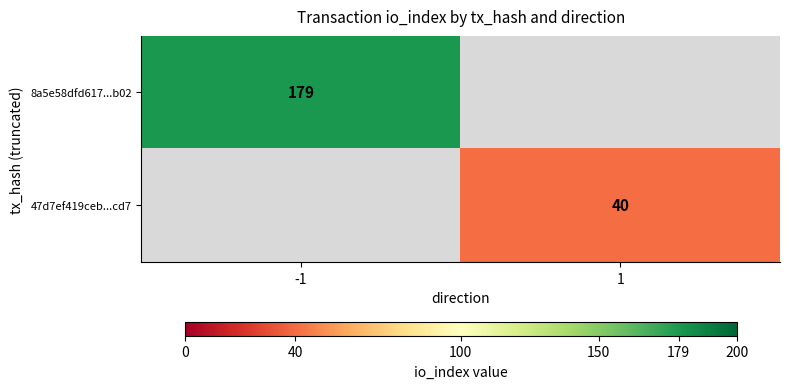

Is it true that 8a5e58dfd617...b02 equals 179 at -1?

True